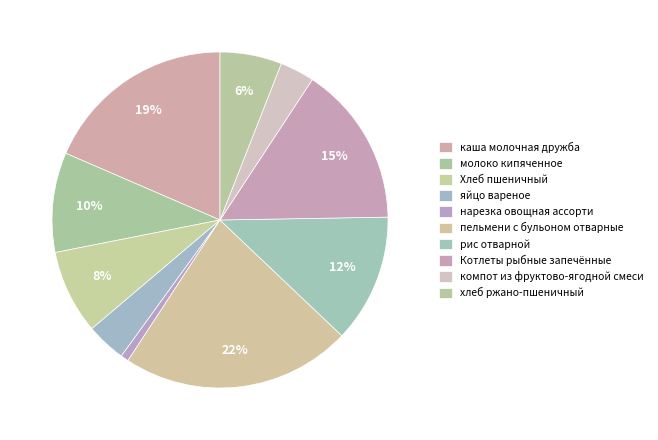

To the nearest percent, what is the difference between the молоко кипяченное and яйцо вареное slice percentages?

6%